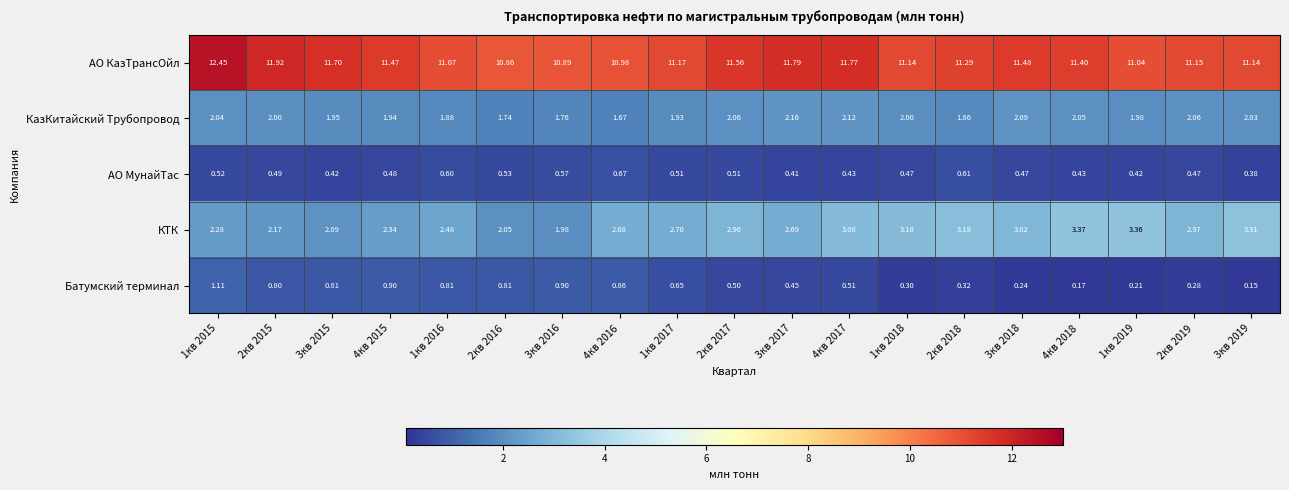

Which series has the largest total across all categories?

АО КазТрансОйл